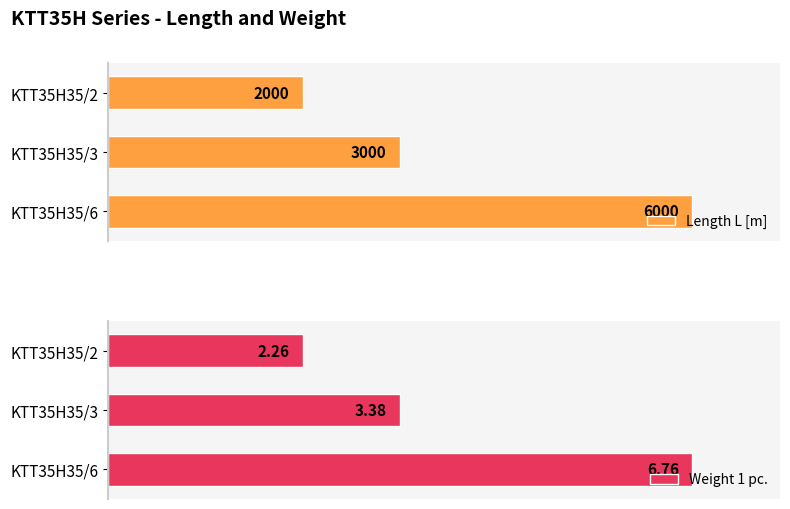

Rank the categories by Length L [m] value from highest to lowest.

KTT35H35/6, KTT35H35/3, KTT35H35/2